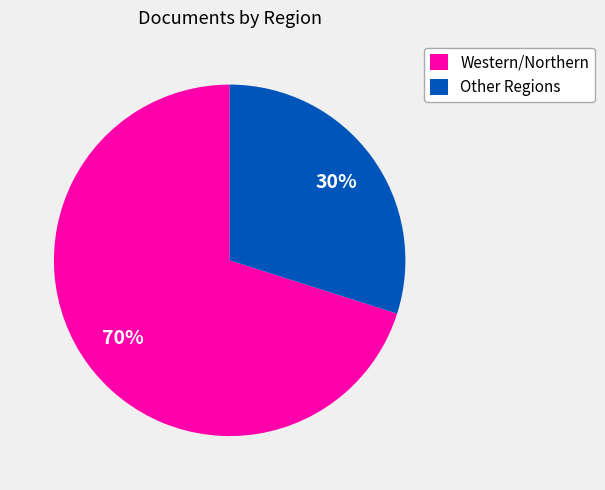

Do Western/Northern and Other Regions together represent more than half of the pie?

Yes